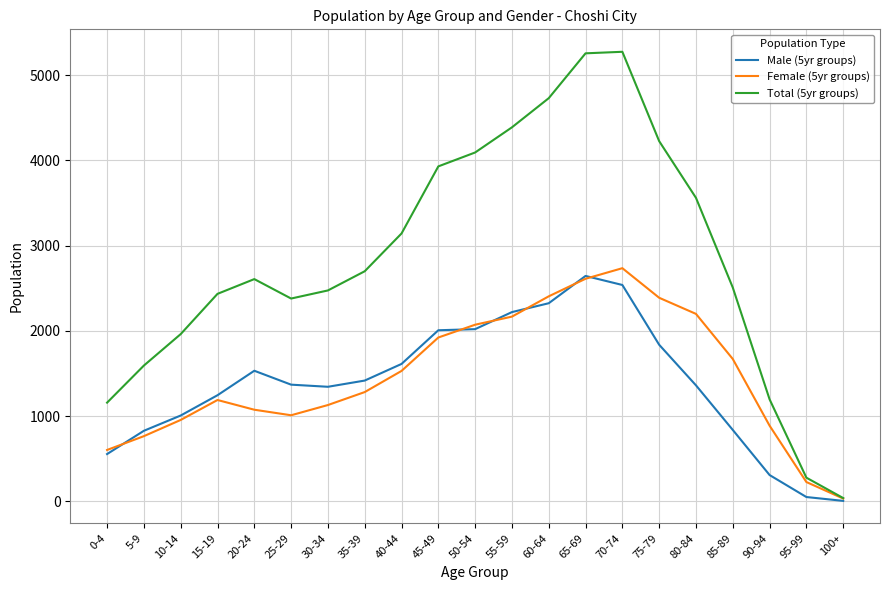

What is the highest value of the Female (5yr groups) series?

2735